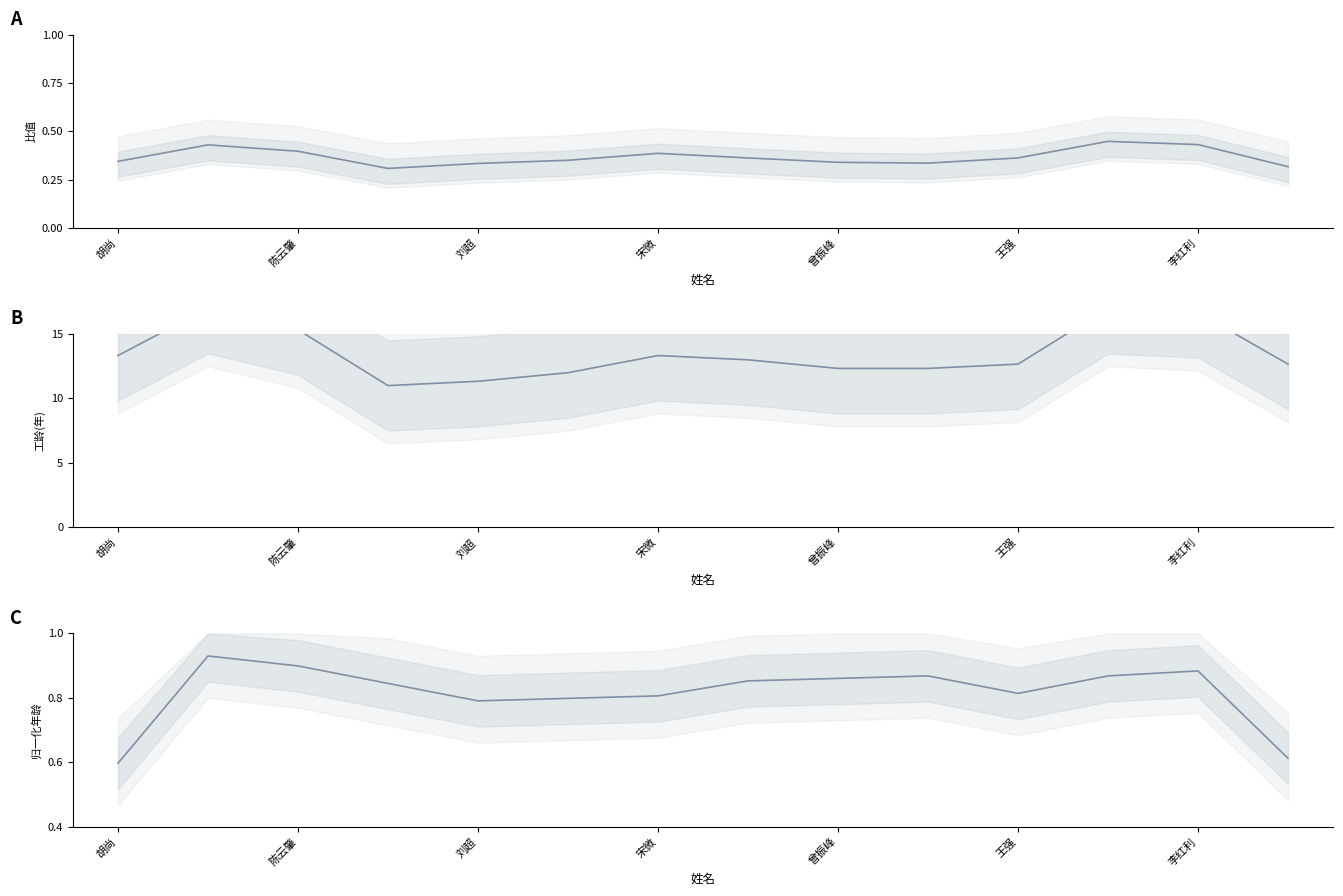

At which label does 工程设计工龄 first exceed 12?

胡尚